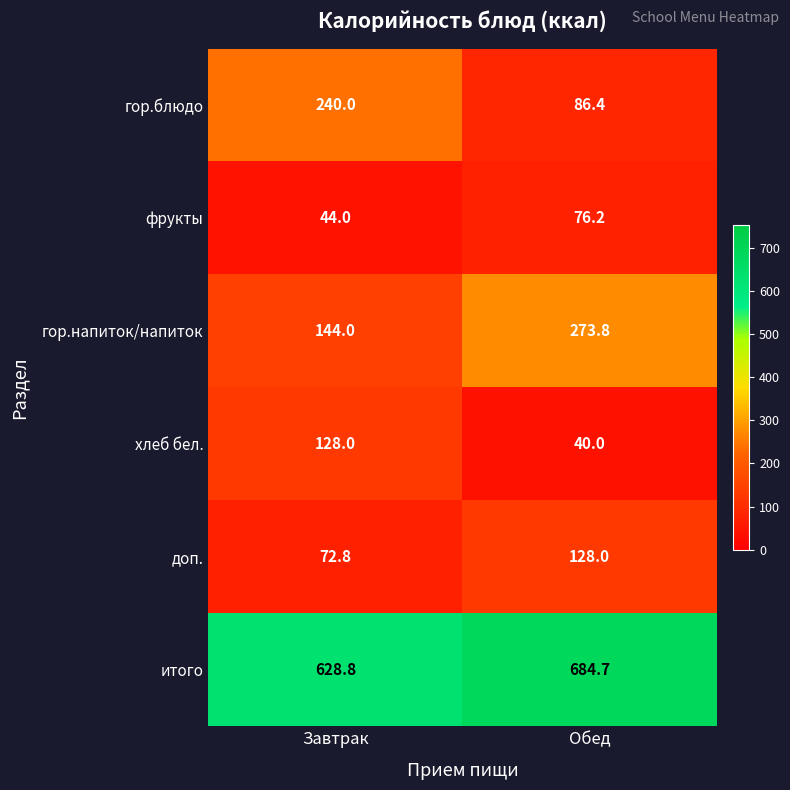

Reading left to right, list all the values displayed in this chart.

гор.блюдо: Завтрак=240.0	Обед=86.4
фрукты: Завтрак=44.0	Обед=76.2
гор.напиток/напиток: Завтрак=144.0	Обед=273.8
хлеб бел.: Завтрак=128.0	Обед=40.0
доп.: Завтрак=72.8	Обед=128.0
итого: Завтрак=628.8	Обед=684.7